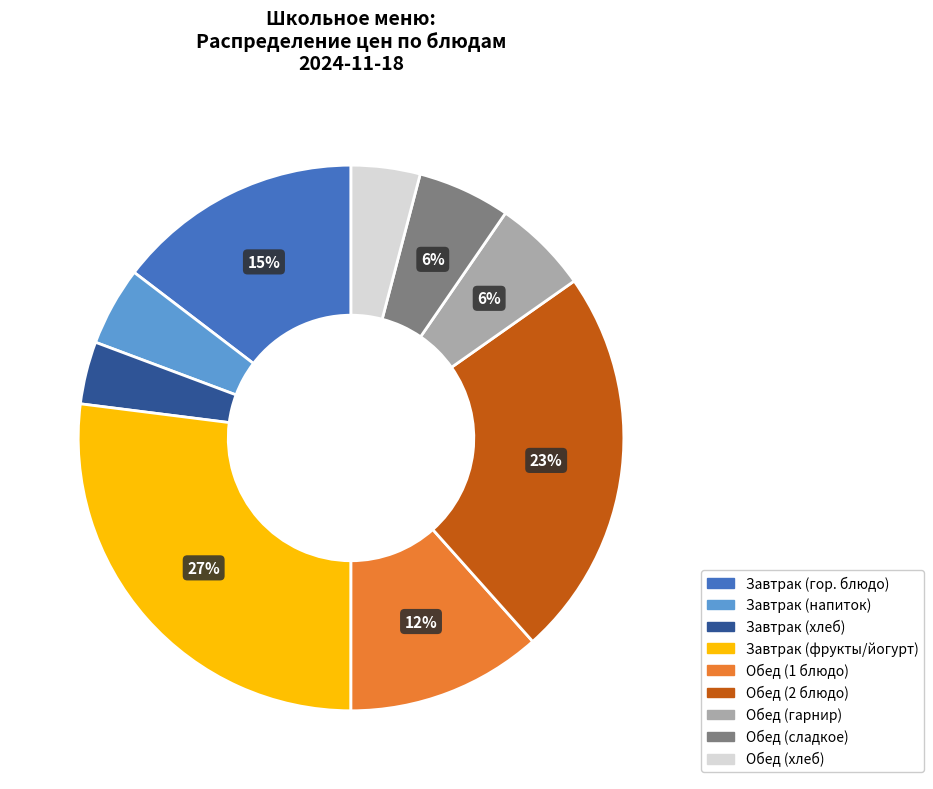

Is there any slice that represents more than half of the pie?

No